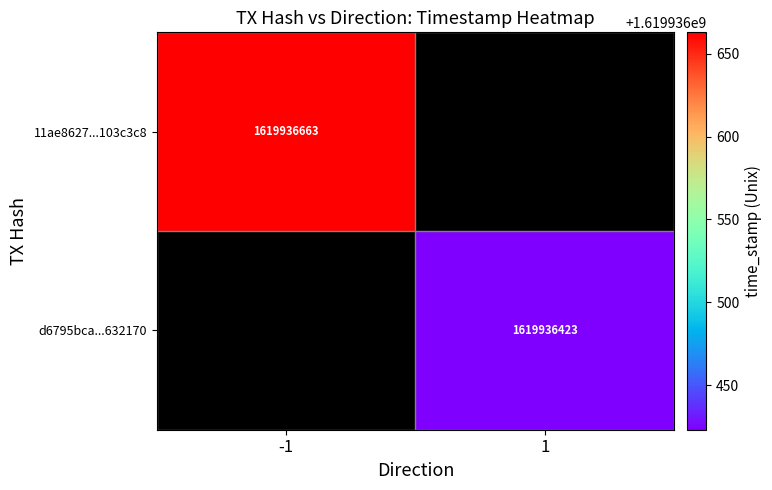

True or false: d6795bca1f4b57488d1953062b0bb5eef632170 has a value of 1619936423 at time_stamp.

True